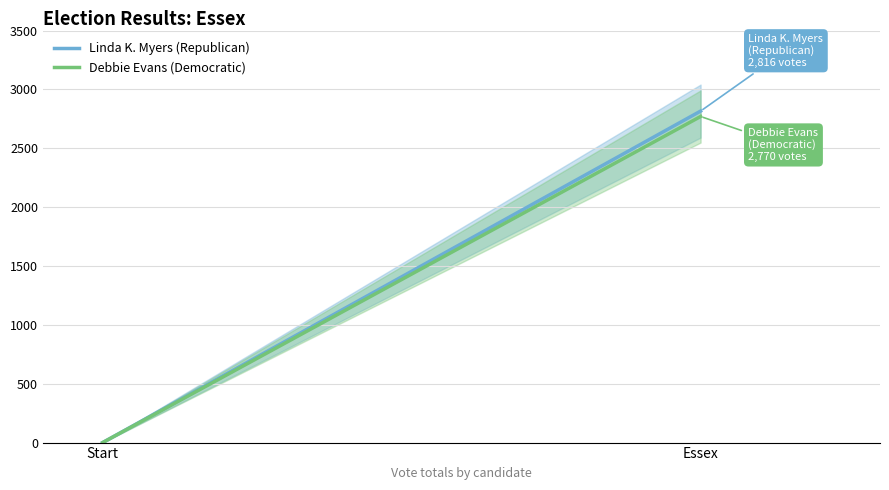

What is the difference between the maximum and minimum values in the Debbie Evans (Democratic) series?

2770